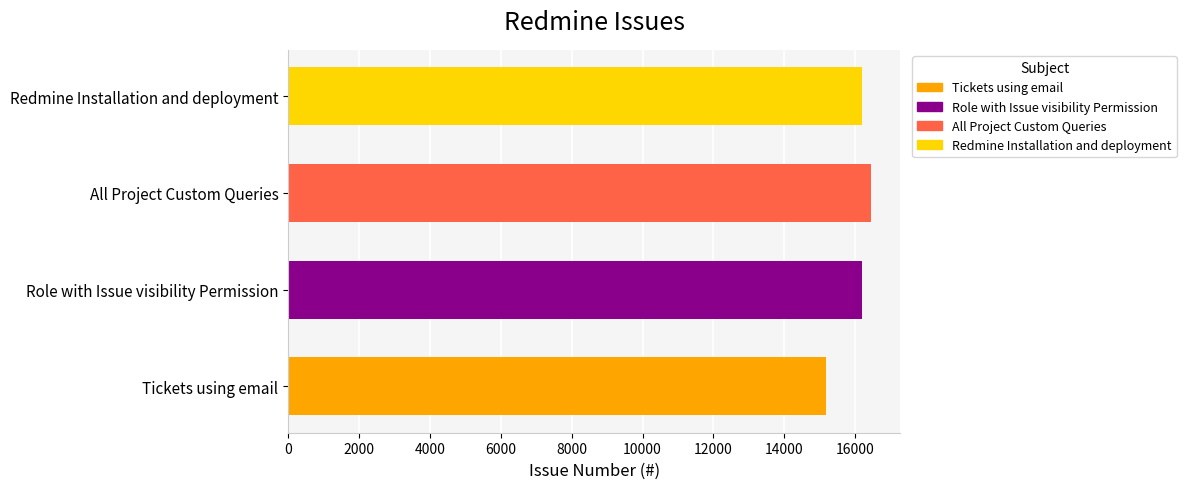

How many categories are shown in the chart?

4